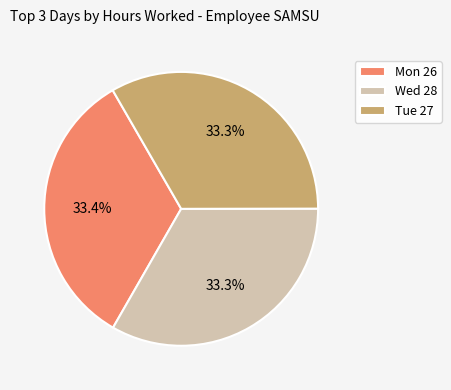

Do Tue 27 and Mon 26 together represent more than half of the pie?

Yes